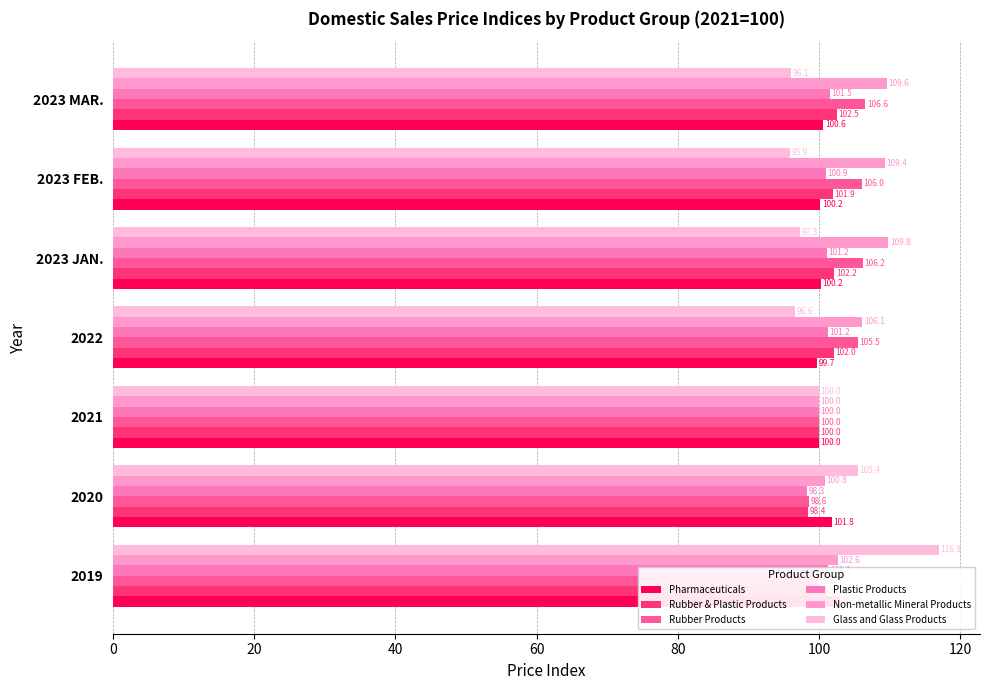

The value of Glass and Glass Products at 2023 JAN. is 175.0. True or false?

False